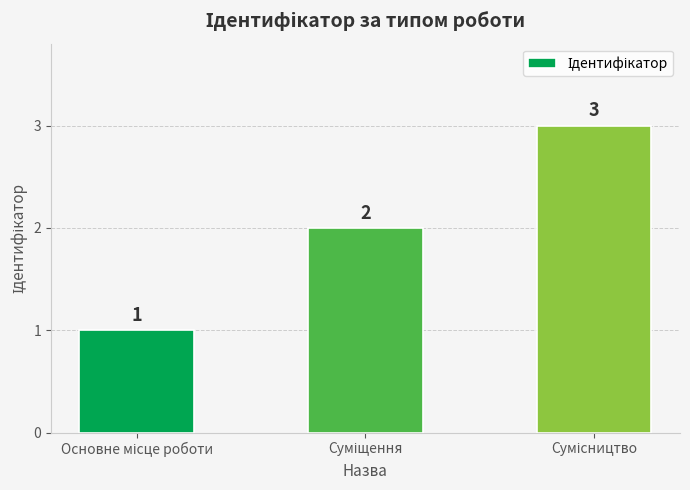

How many values are between 1 and 3?

3